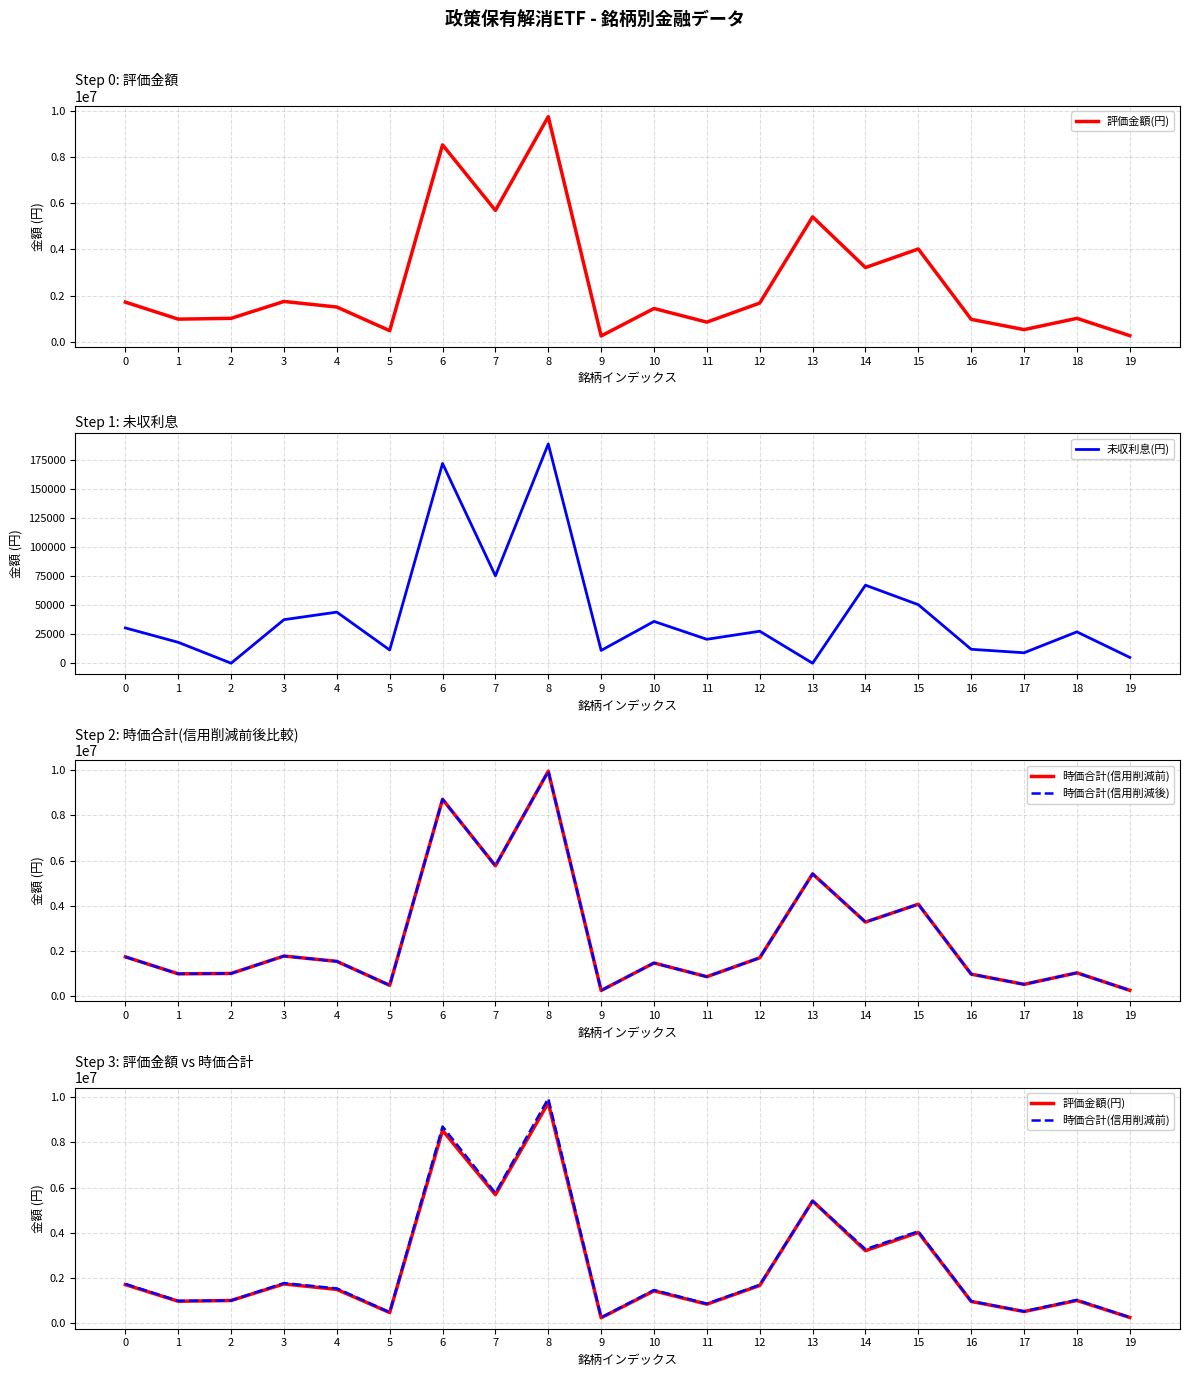

Is this an area chart (filled region under the line)?

No